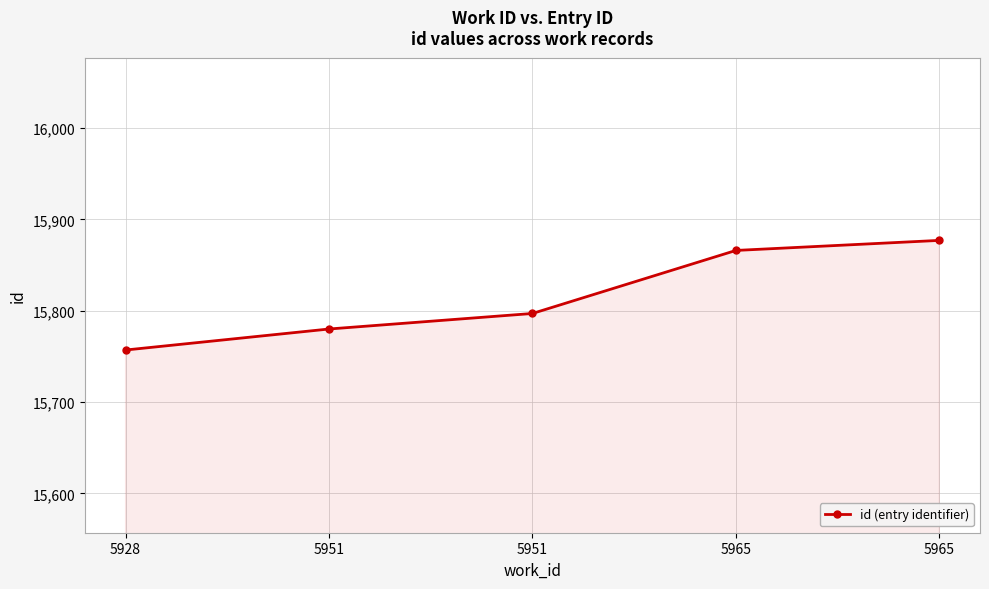

What is the sum of the values at 5951 and 5965?

31657